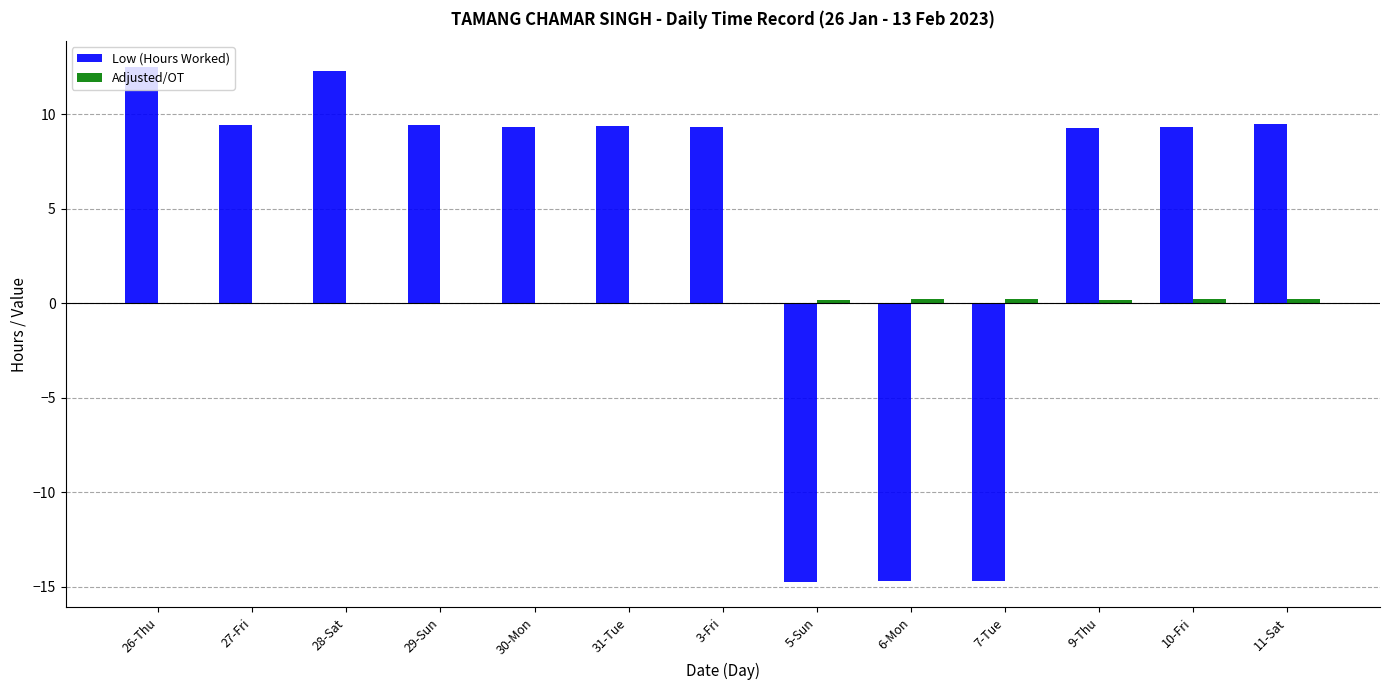

Where does the Low (Hours Worked) series first go above 9?

26-Thu